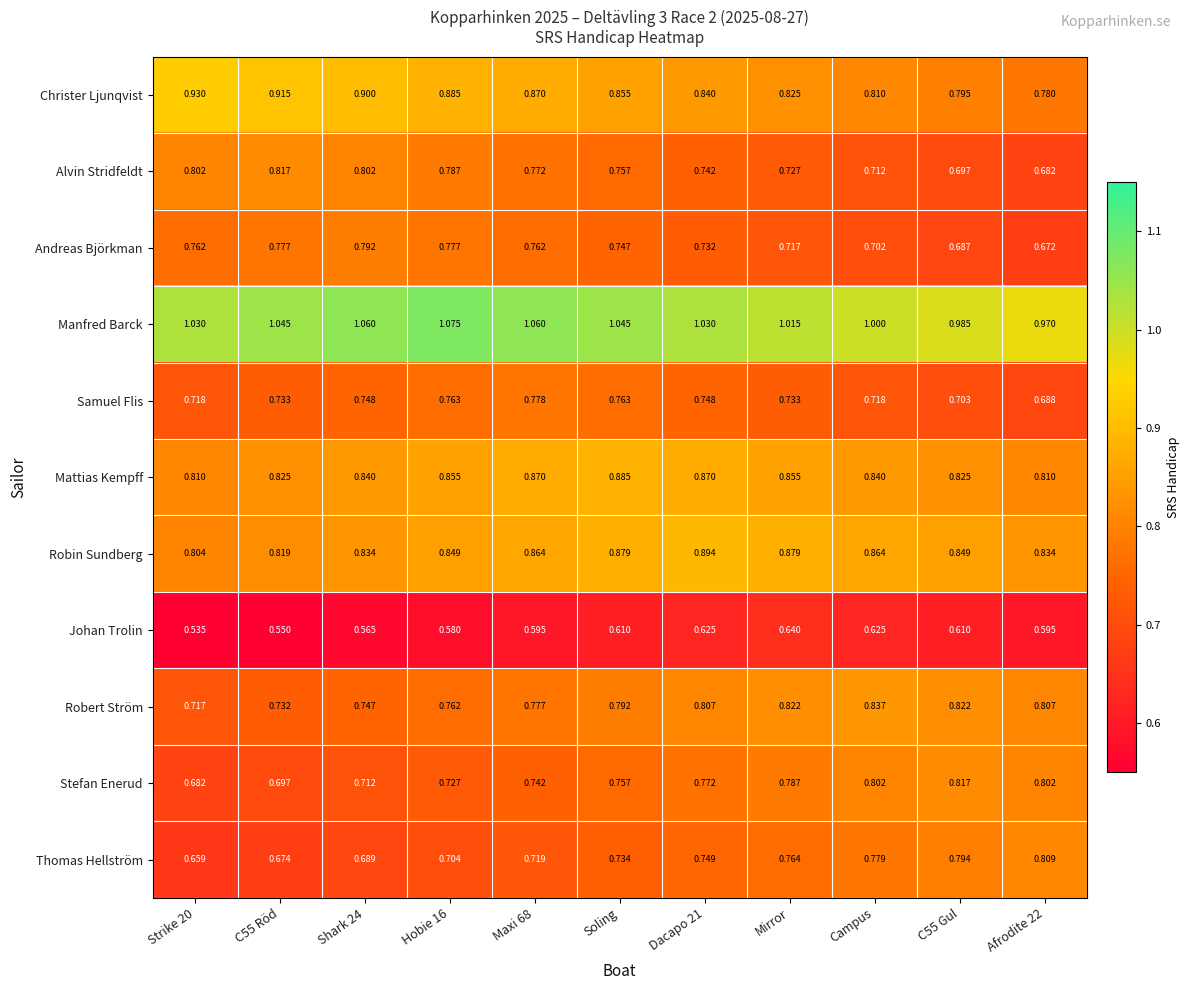

At which category is the sum across all series the highest?

Soling